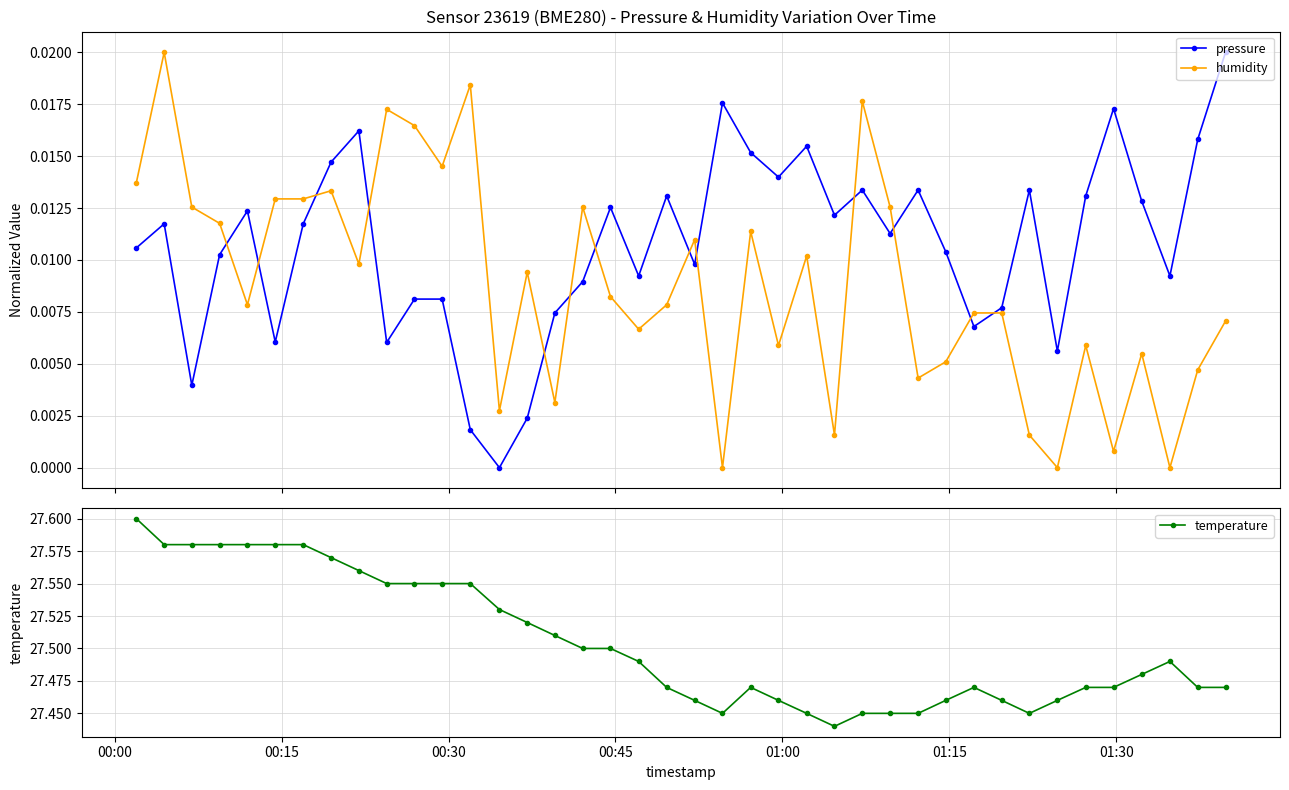

True or false: humidity and temperature cross at least once.

False